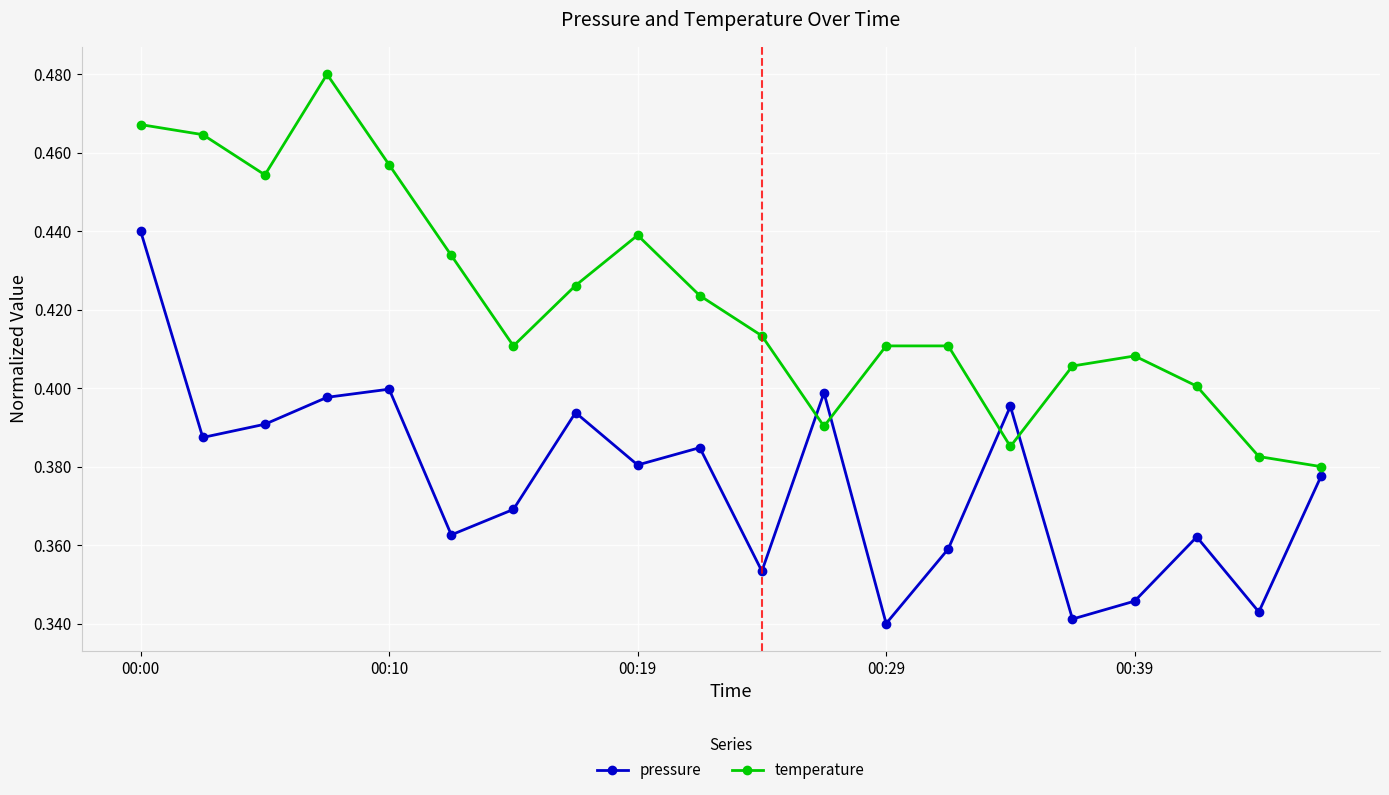

How many pressure values are between 0 and 1?

20